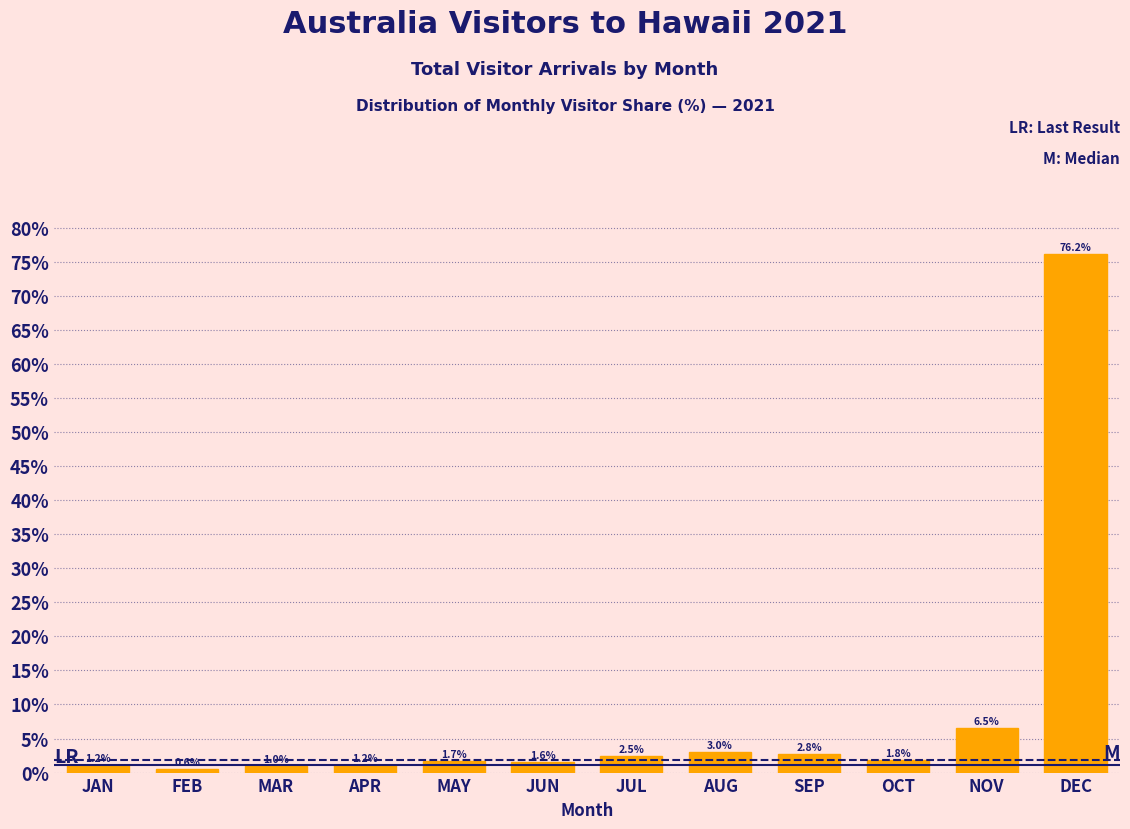

Reading left to right, extract all data points from this chart.

1.2	0.6	1.0	1.2	1.7	1.6	2.5	3.0	2.8	1.8	6.5	76.2